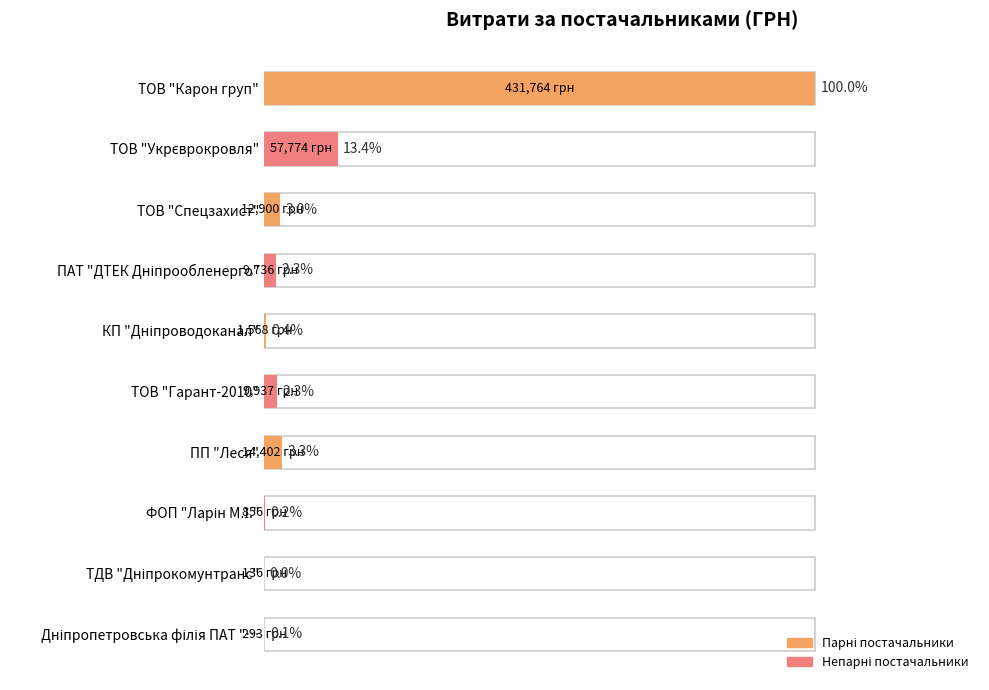

What is the difference between the maximum and second lowest values?

99.9